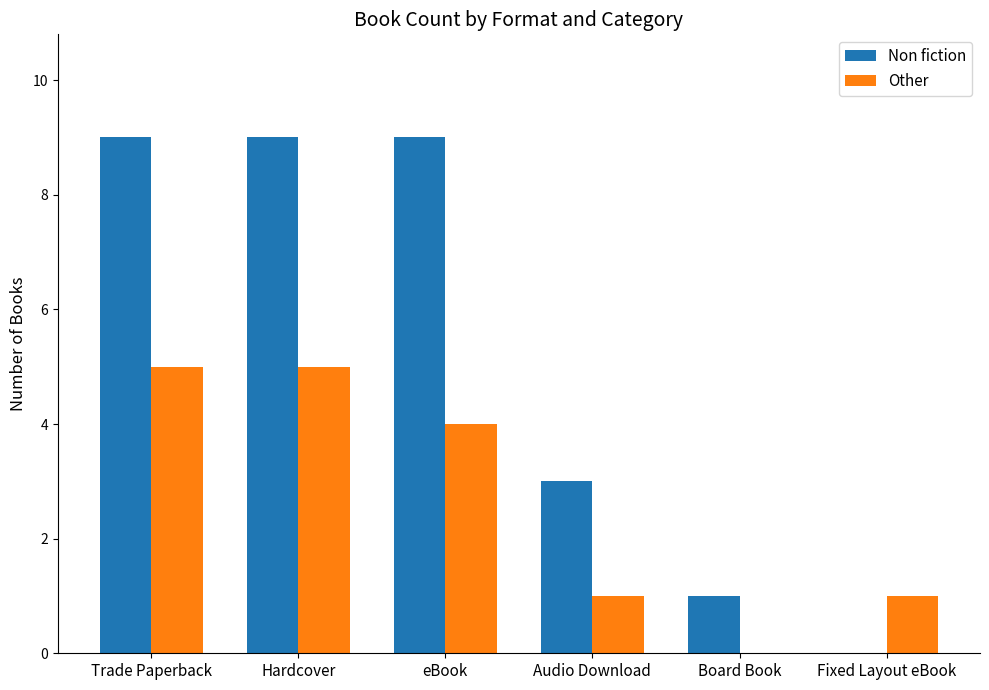

How many values in Other are above zero?

5